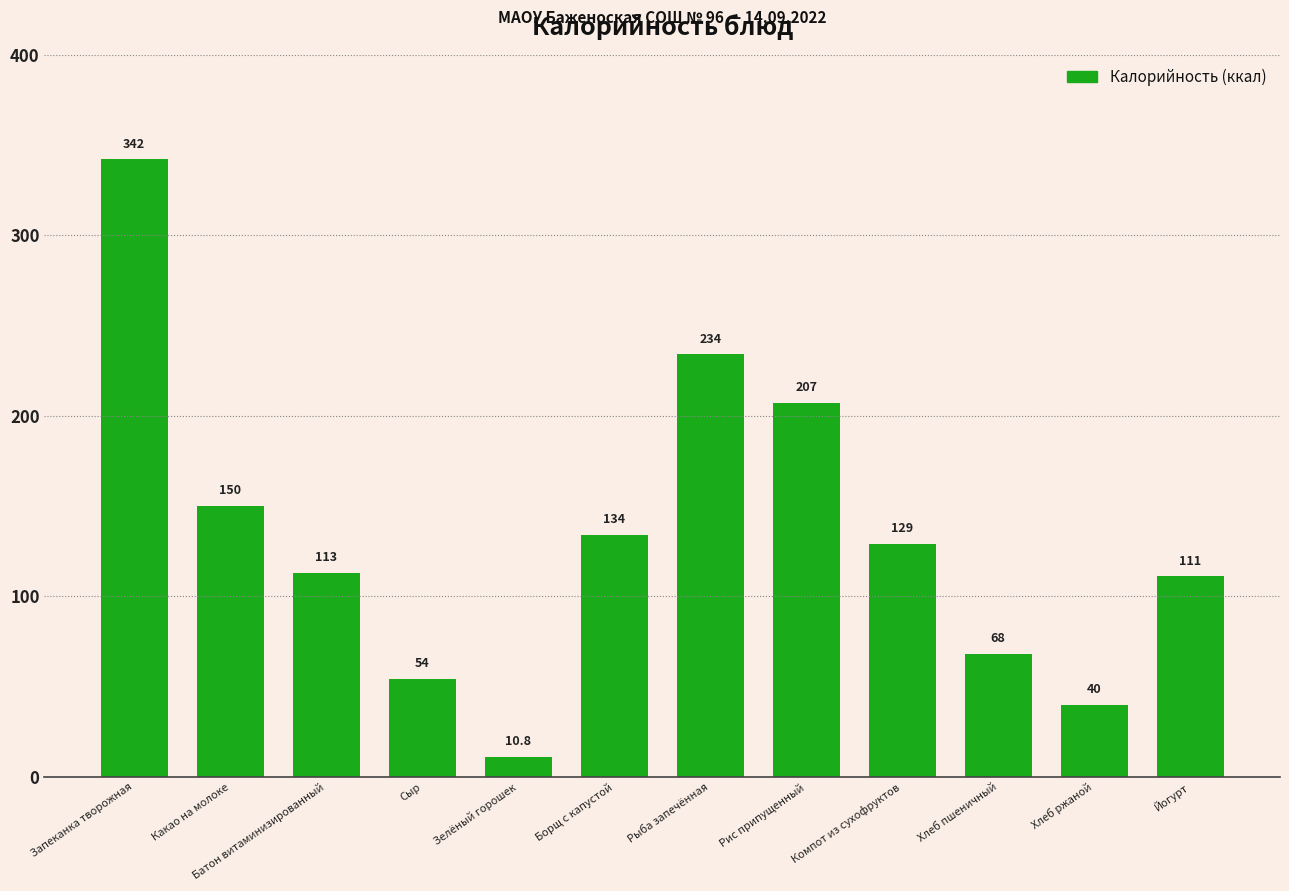

Rank the categories by value from lowest to highest.

Зелёный горошек, Хлеб ржаной, Сыр, Хлеб пшеничный, Йогурт, Батон витаминизированный, Компот из сухофруктов, Борщ с капустой, Какао на молоке, Рис припущенный, Рыба запечённая, Запеканка творожная